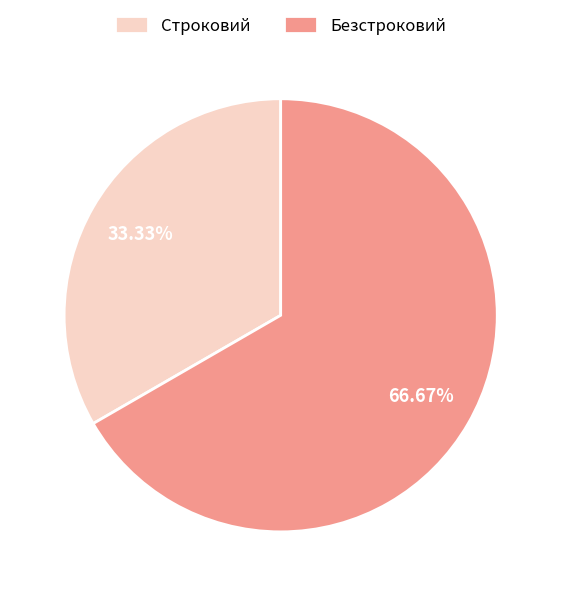

Rank the categories by value from lowest to highest.

Строковий, Безстроковий